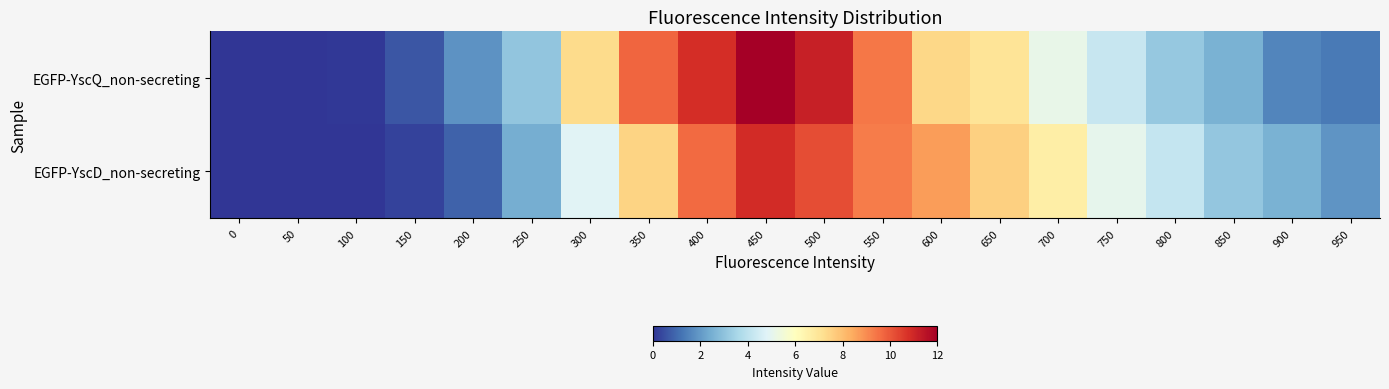

Reading left to right, list all the values displayed in this chart.

EGFP-YscQ_non-secreting: 0=0.0	50=0.0	100=0.1	150=0.6	200=1.9	250=3.1	300=7.3	350=9.7	400=10.8	450=12.0	500=11.2	550=9.4	600=7.4	650=7.0	700=5.2	750=4.2	800=3.2	850=2.5	900=1.6	950=1.3
EGFP-YscD_non-secreting: 0=0.0	50=0.0	100=0.0	150=0.2	200=0.9	250=2.5	300=4.8	350=7.5	400=9.6	450=10.9	500=10.2	550=9.3	600=8.7	650=7.6	700=6.6	750=5.0	800=4.2	850=3.1	900=2.6	950=1.9